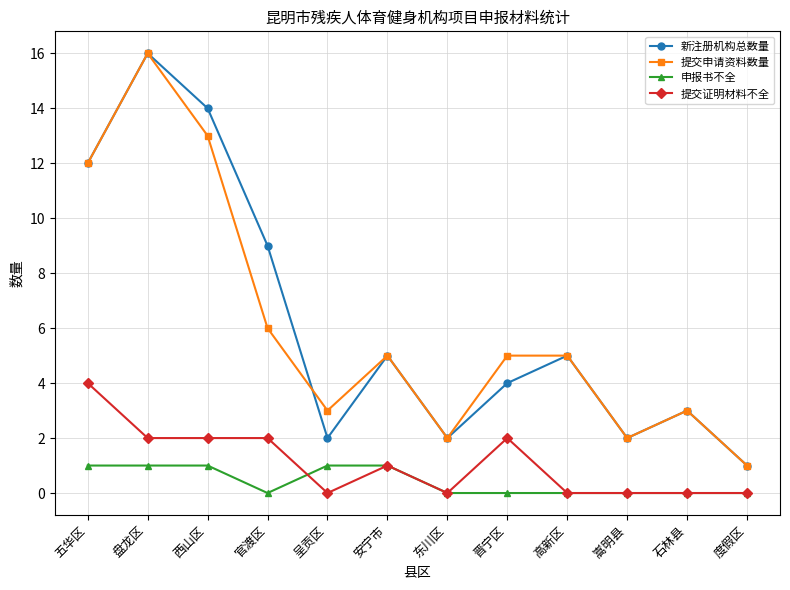

How many series are shown in this chart?

4